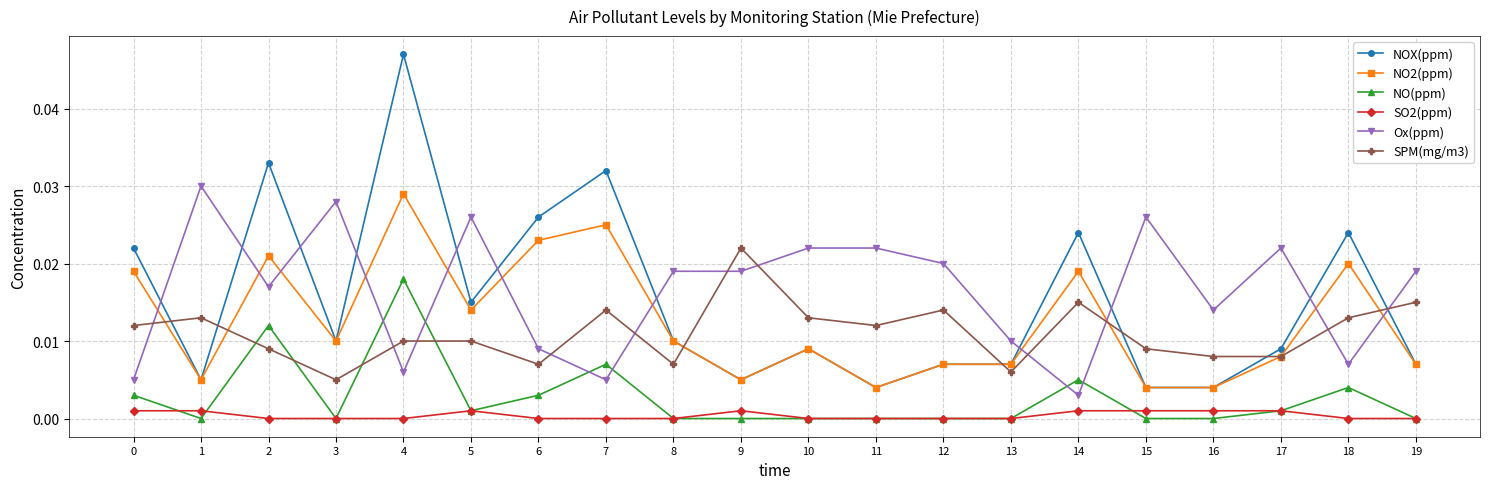

True or false: NO(ppm) and NO2(ppm) intersect in this chart.

False